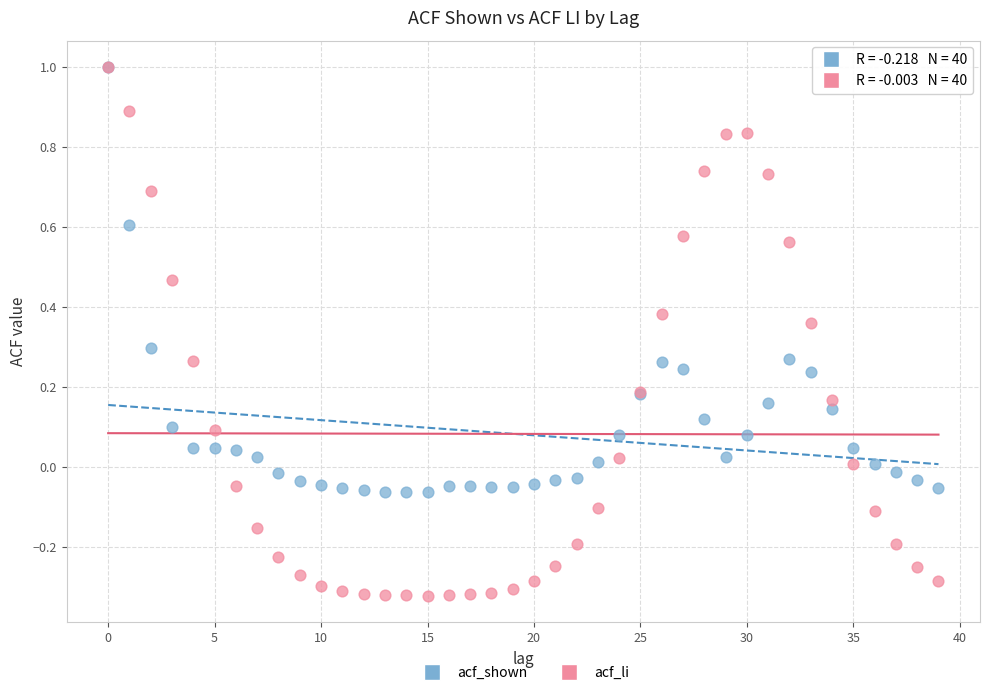

What are all the series names shown in the legend?

acf_shown, acf_li